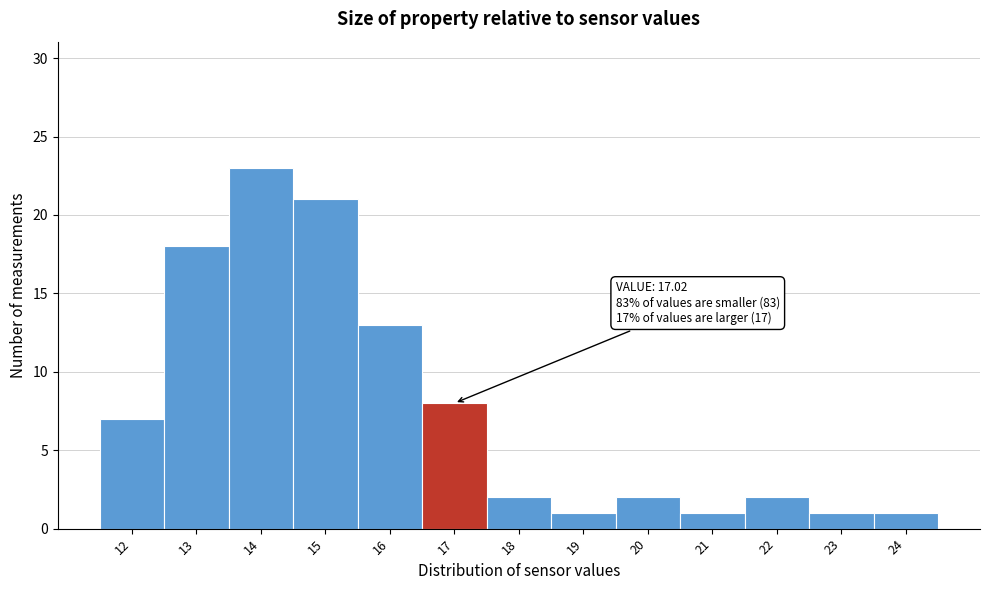

Reading right to left, list all the values displayed in this chart.

1	1	2	1	2	1	2	8	13	21	23	18	7